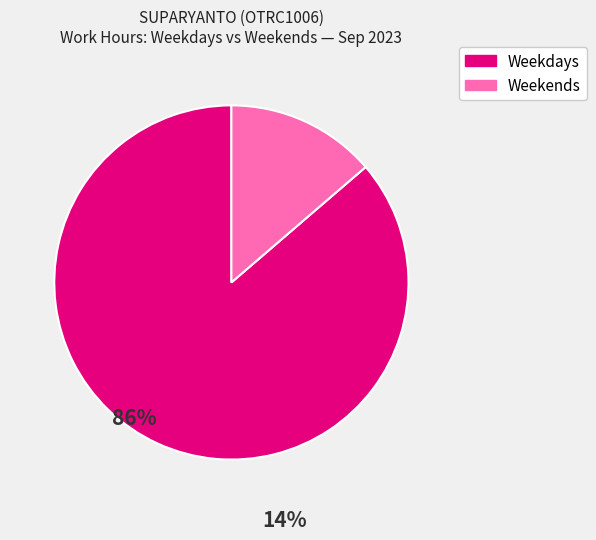

Count the number of slices in the pie.

2